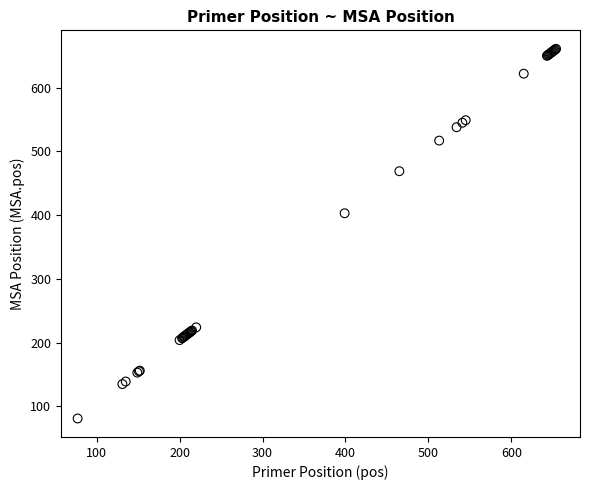

What Y value in the scatter plot is closest to 371?

403